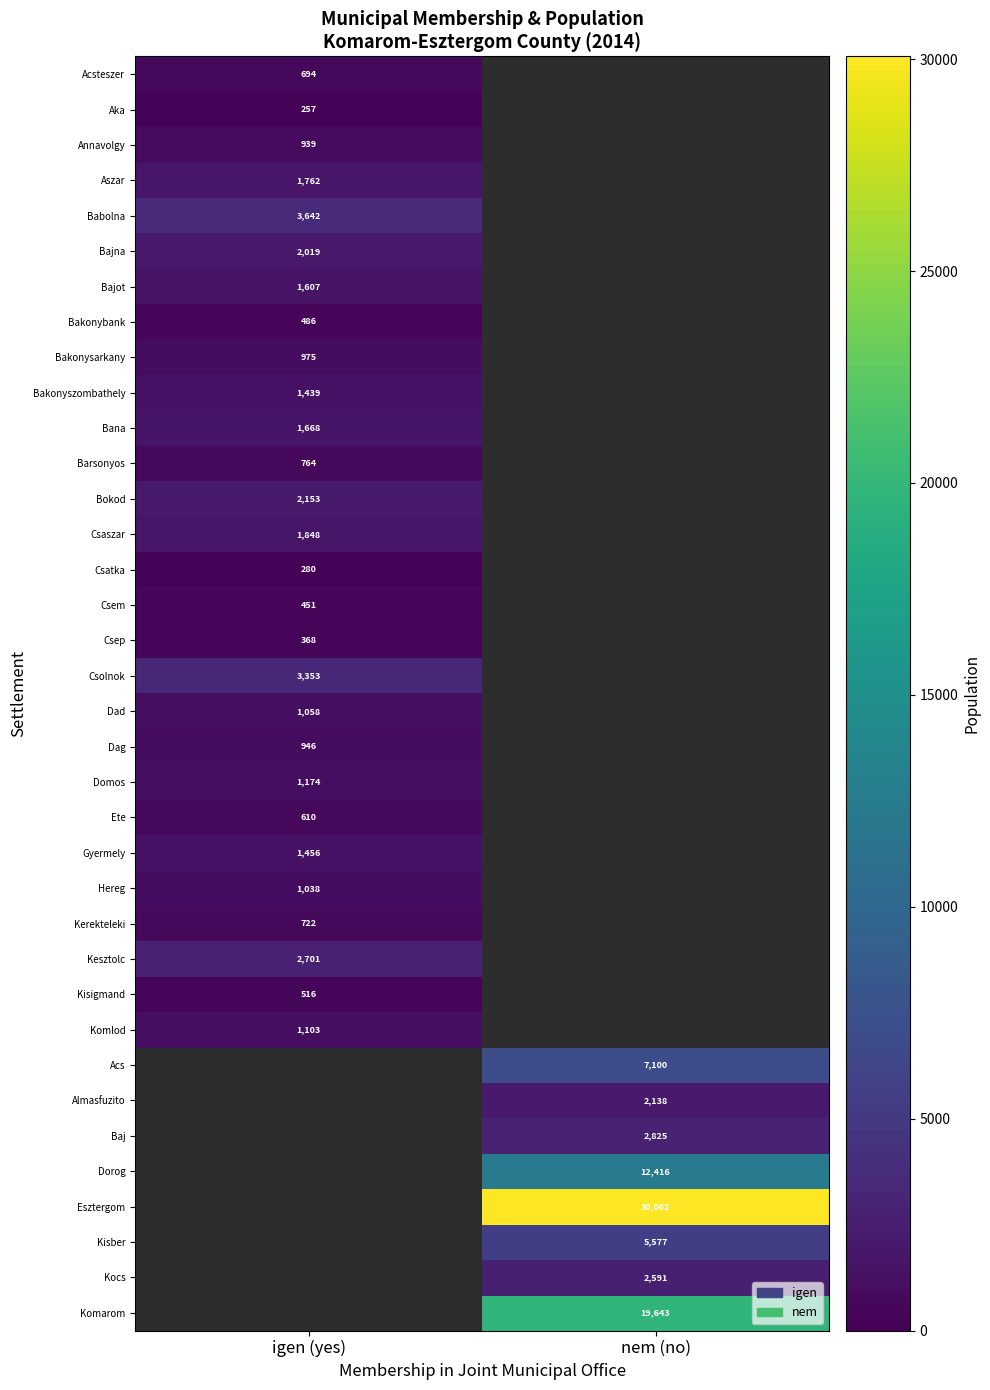

The value of Bana at igen (yes) is 2363. True or false?

False